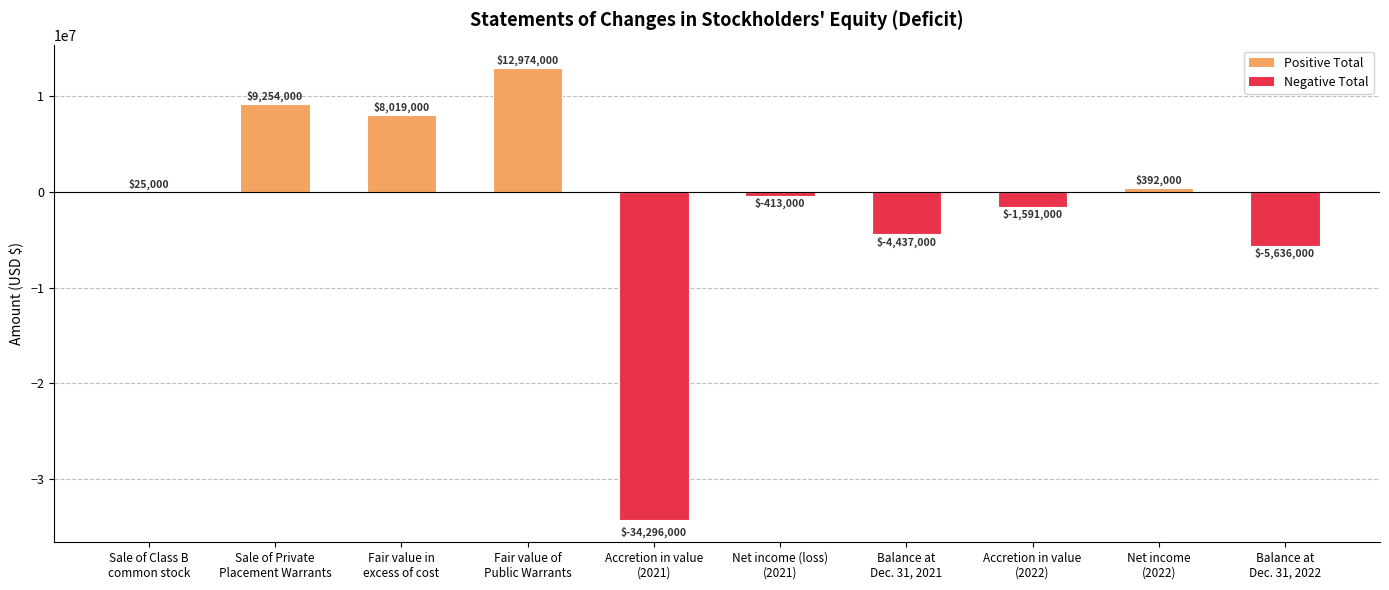

What is the sum of all values?

-15709000